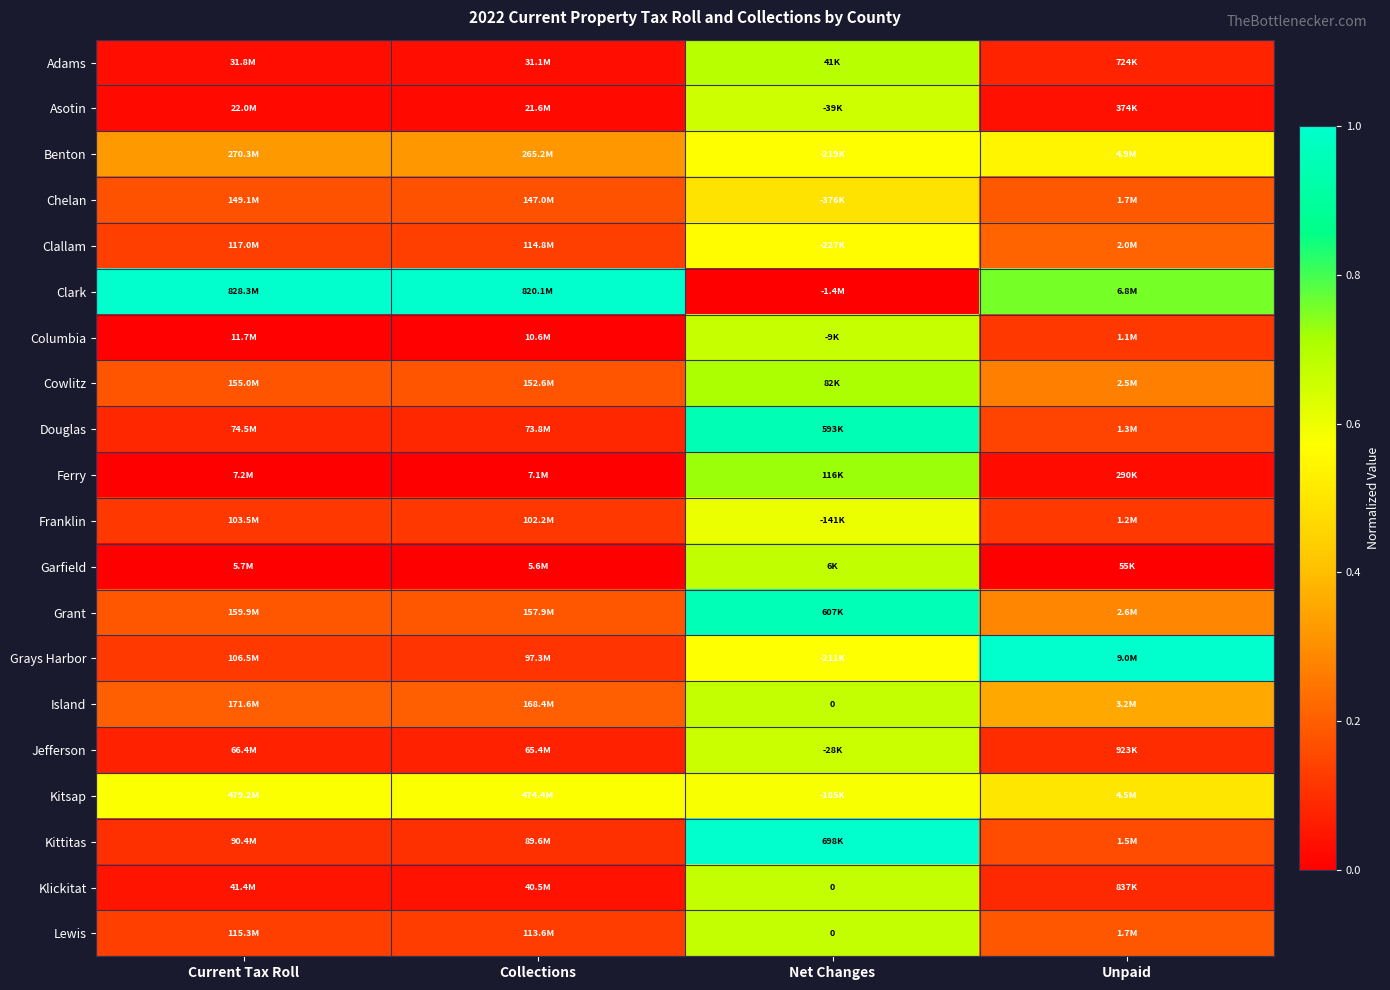

Which series has the widest spread of values?

Clark